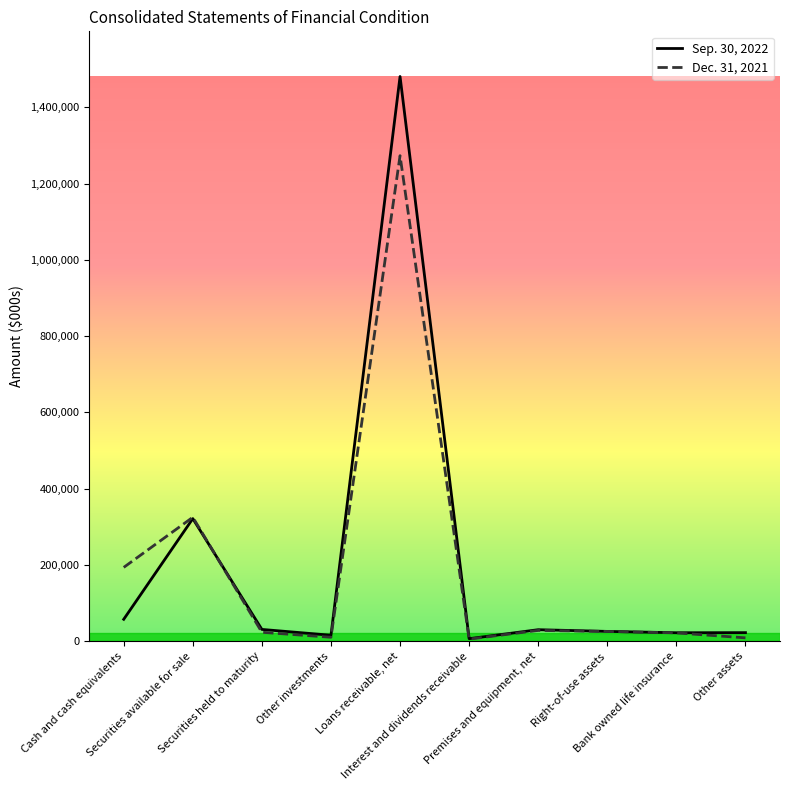

At Loans receivable, net, list the series in order from smallest to largest.

Dec. 31, 2021, Sep. 30, 2022